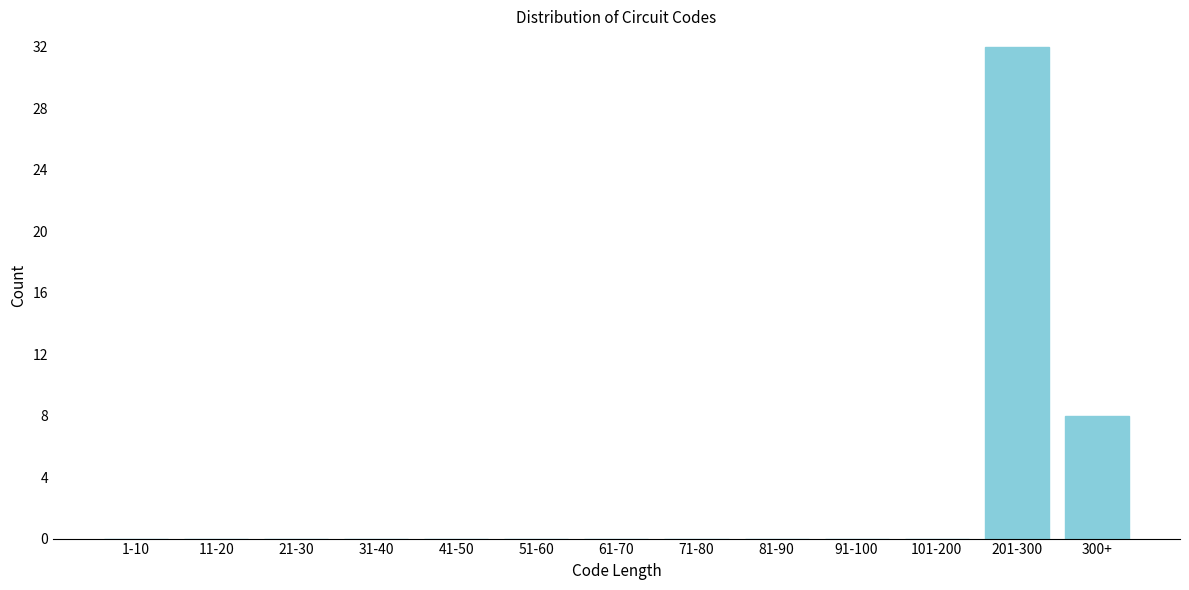

Reading left to right, what are all the values shown in this chart?

1-10=0	11-20=0	21-30=0	31-40=0	41-50=0	51-60=0	61-70=0	71-80=0	81-90=0	91-100=0	101-200=0	201-300=32	300+=8